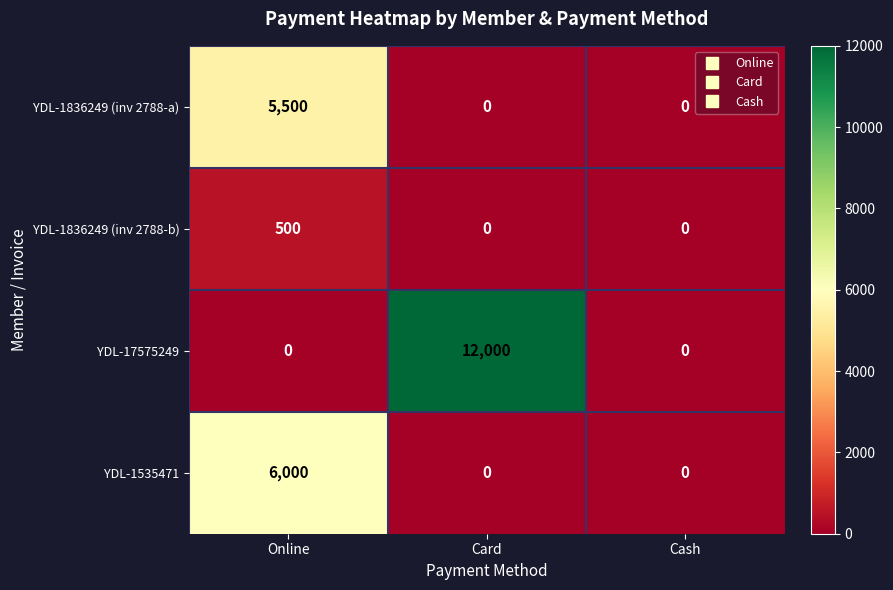

How many categories are shown in the chart?

3